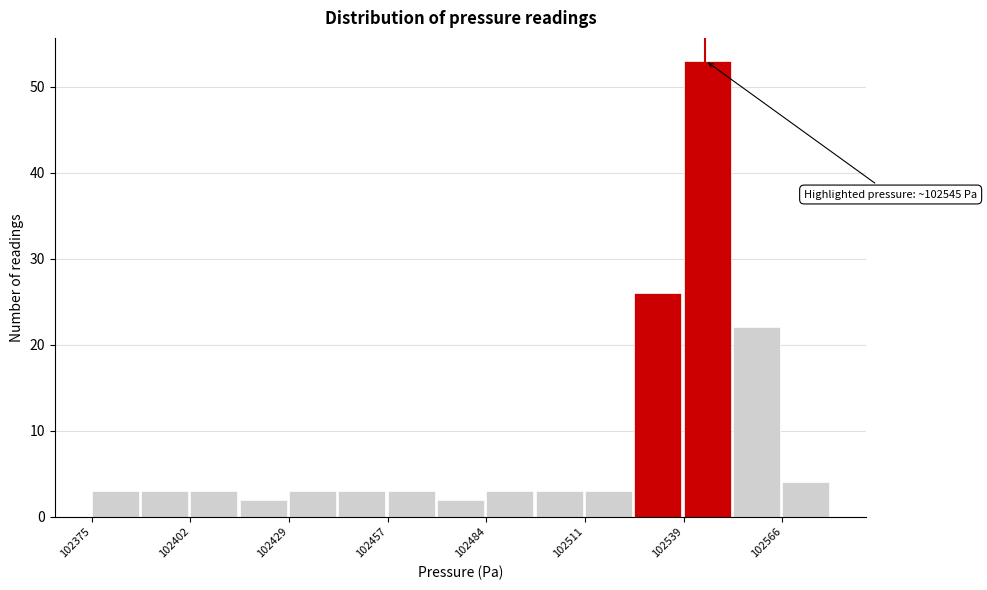

Read against the x-axis, roughly where is the centre of the tallest bar?

102545